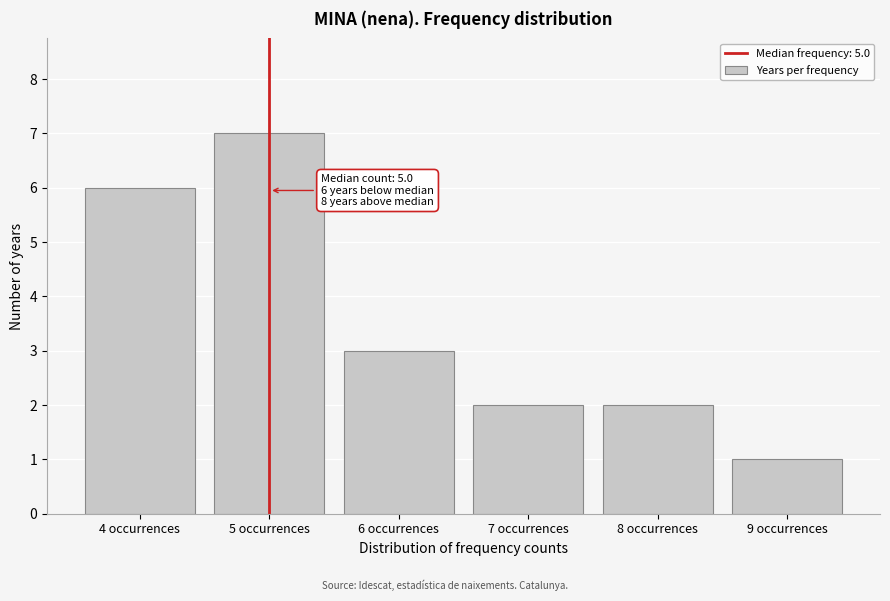

Over which range of the x-axis is the bar tallest?

4.5 to 5.5